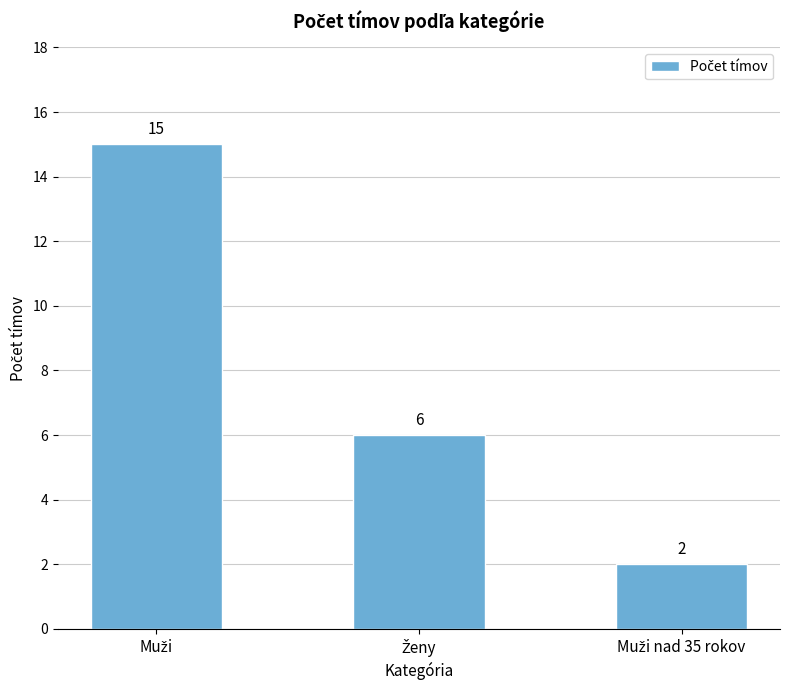

How many bars are there in total?

3